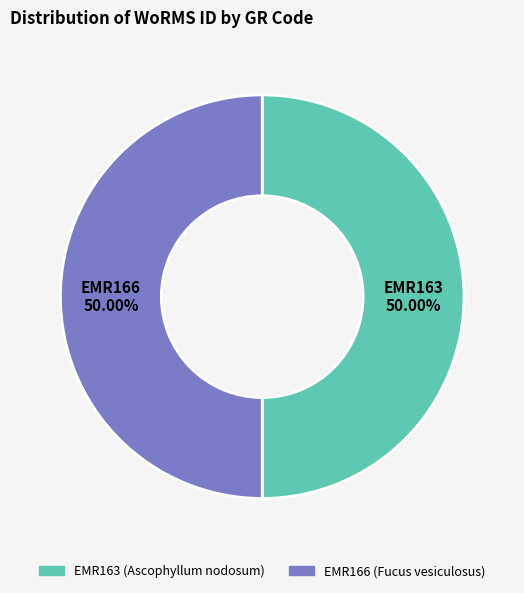

How many slices are in this pie chart?

2